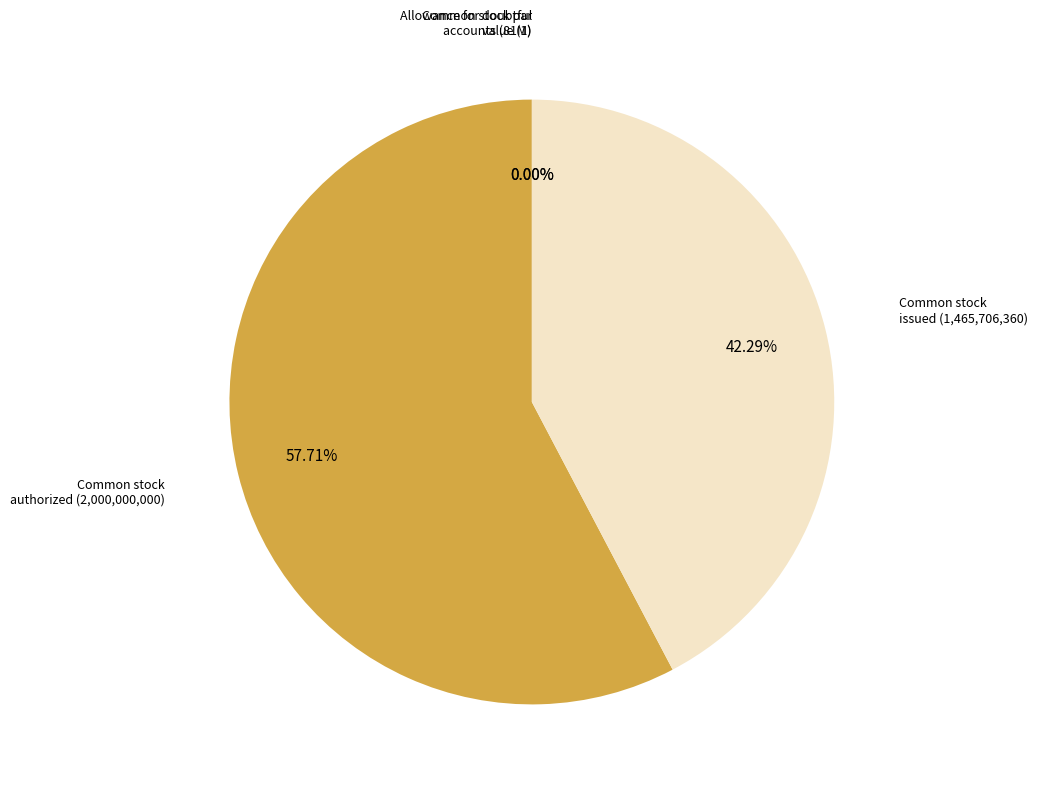

To the nearest percent, what portion does Common stock issued represent?

42%